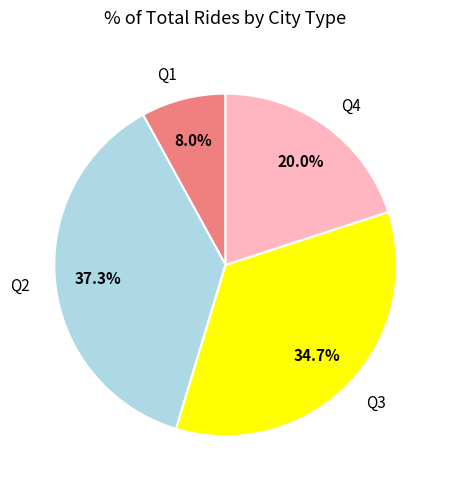

Which category has the biggest portion of the pie?

Q2